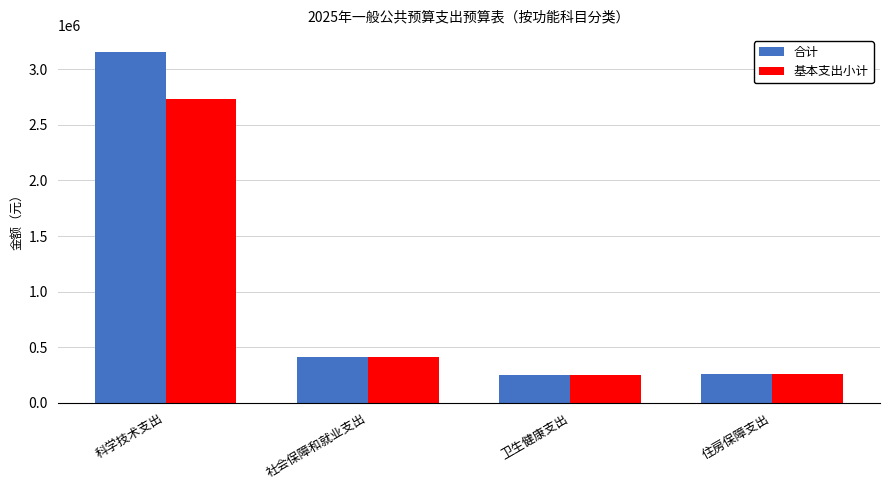

At which label is 合计 closest to 1702264?

社会保障和就业支出